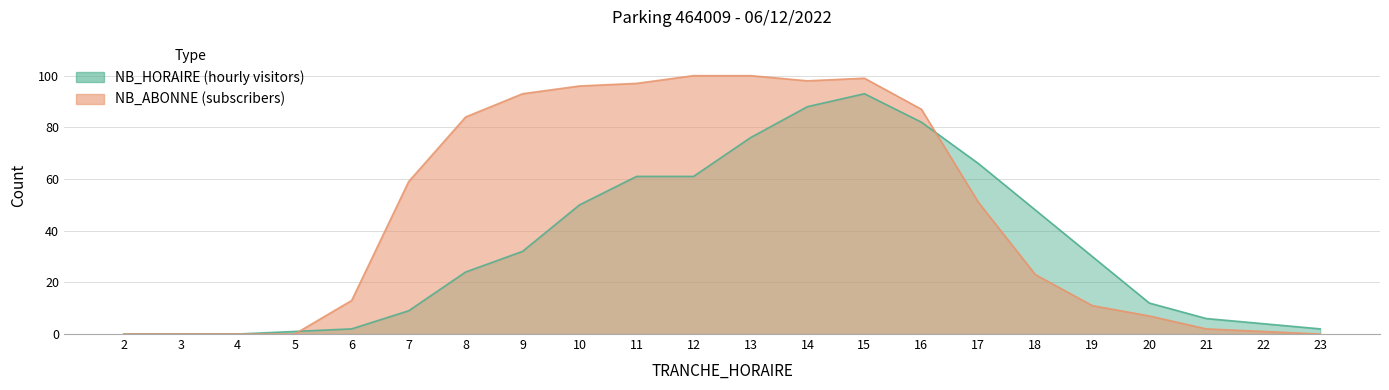

How many times do NB_ABONNE and NB_HORAIRE cross each other?

2